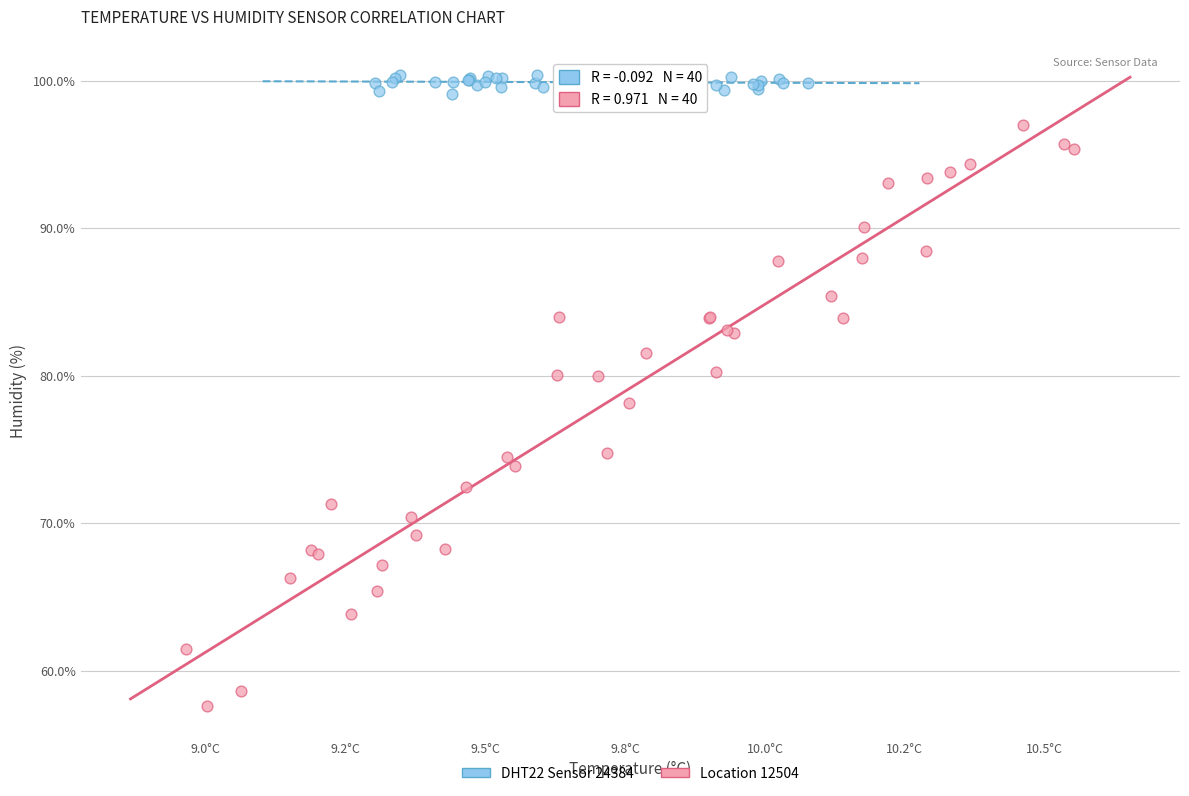

Which series has the widest spread of Y values?

Location 12504